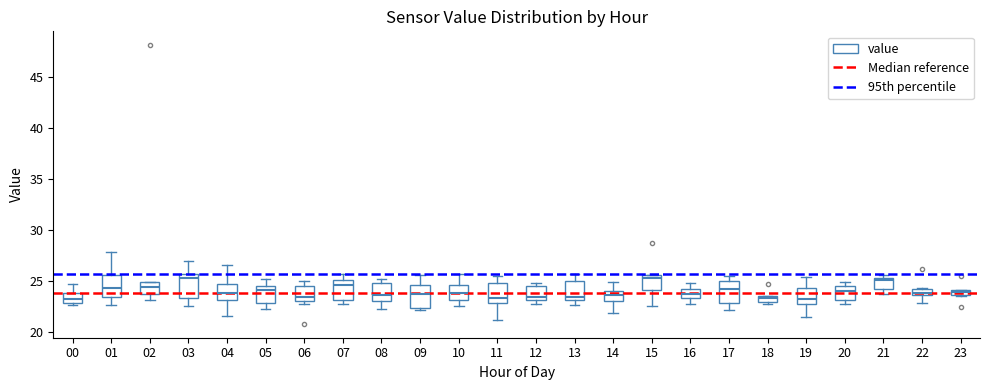

Where is the upper edge of the box at x = 03 on the y-axis? The values are not printed on the chart, so give them approximately, as read against the axis.

25.5